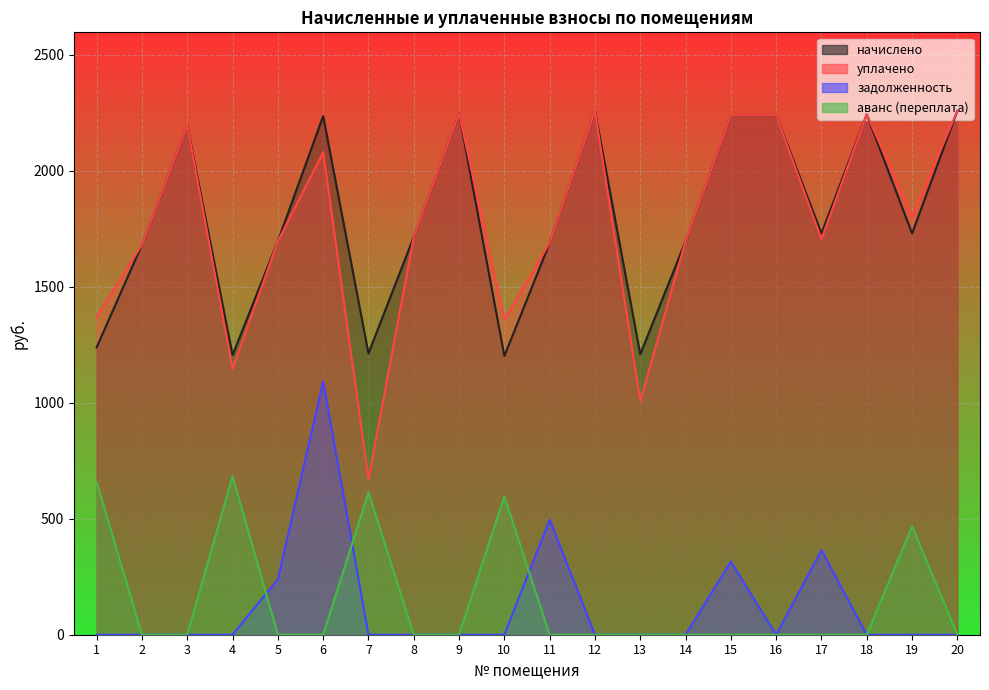

At which category does задолженность reach its first local valley?

16